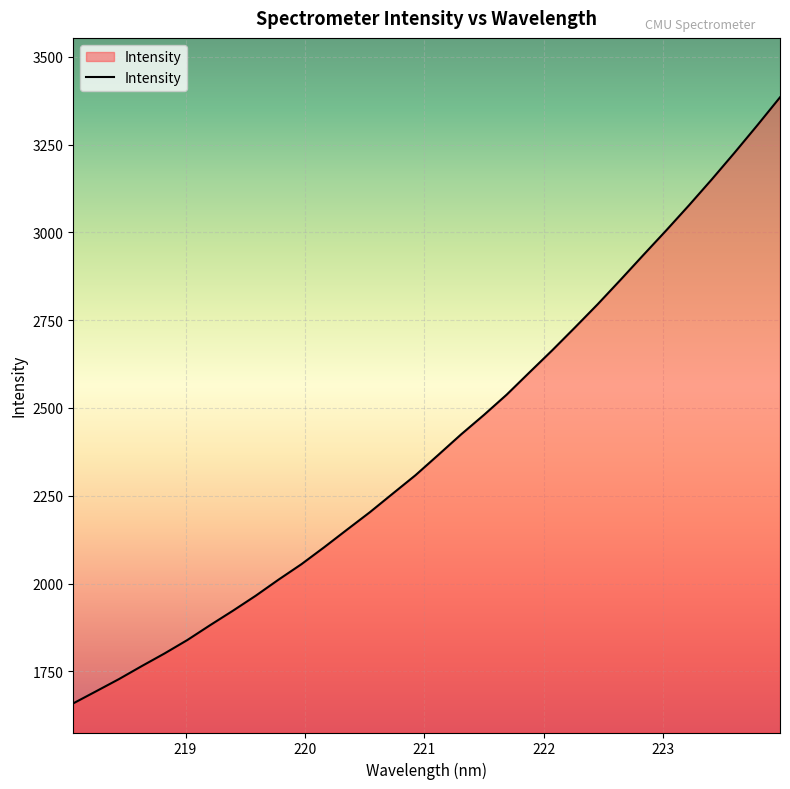

What is the minimum value shown in the chart?

1659.1